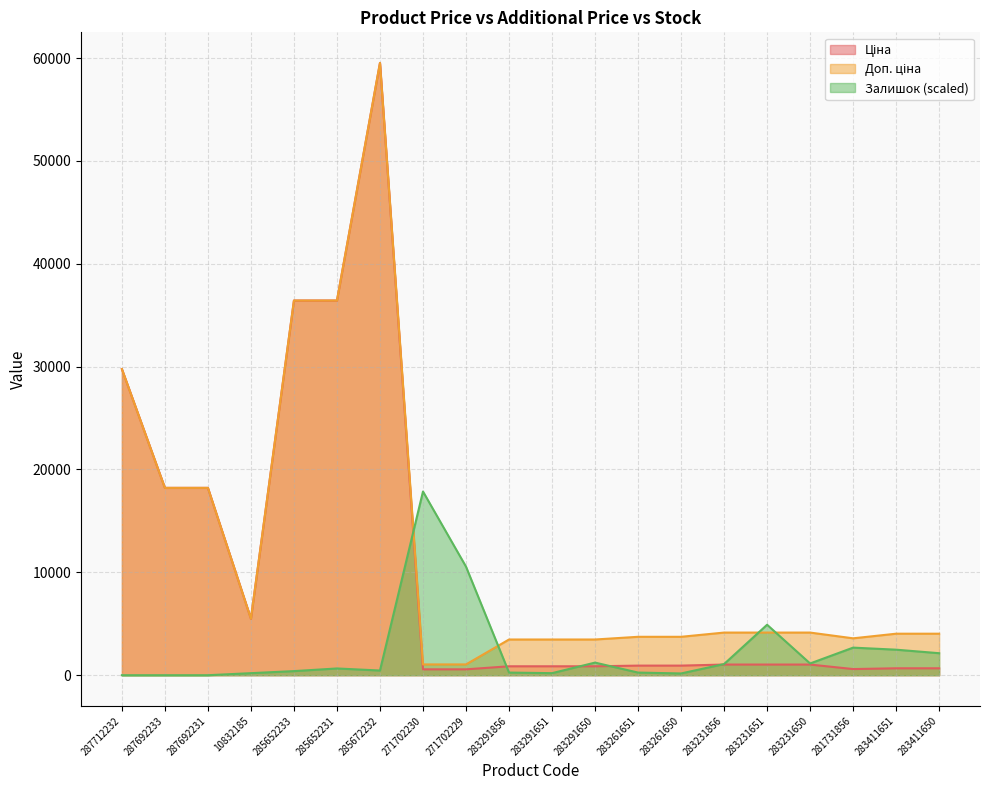

What is the spread (max minus min) of values at 283231856?

3109.4